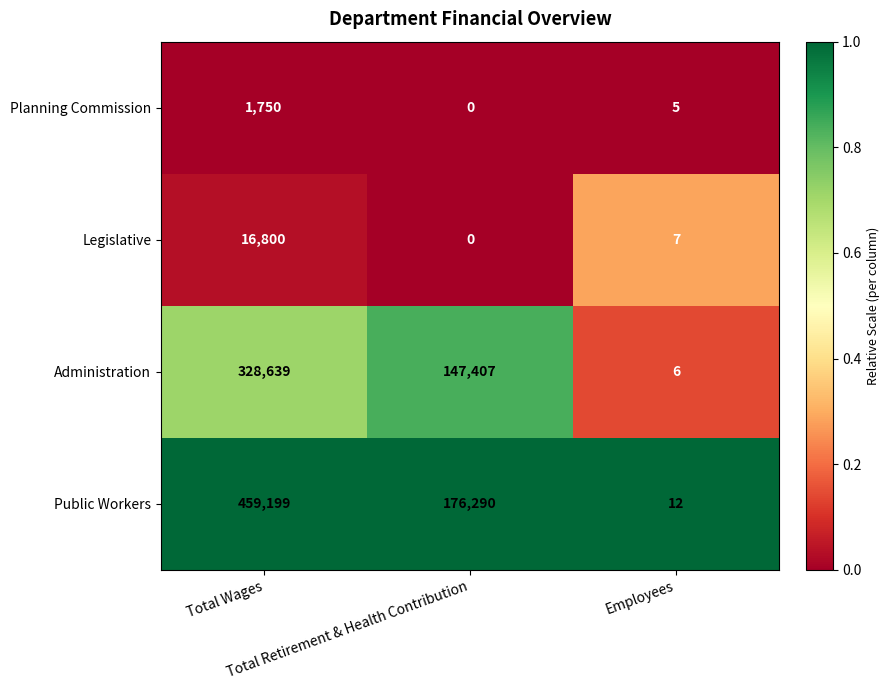

What is the difference between the maximum and minimum values in the Planning Commission series?

1750